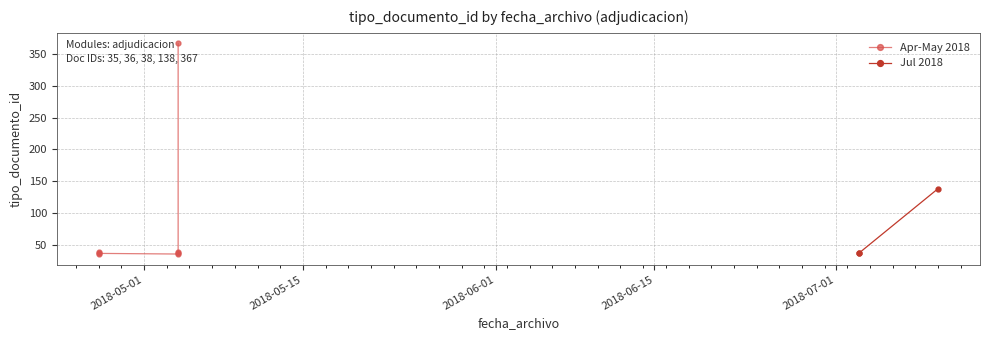

Where is the data nearest to the value 201?

2018-07-10